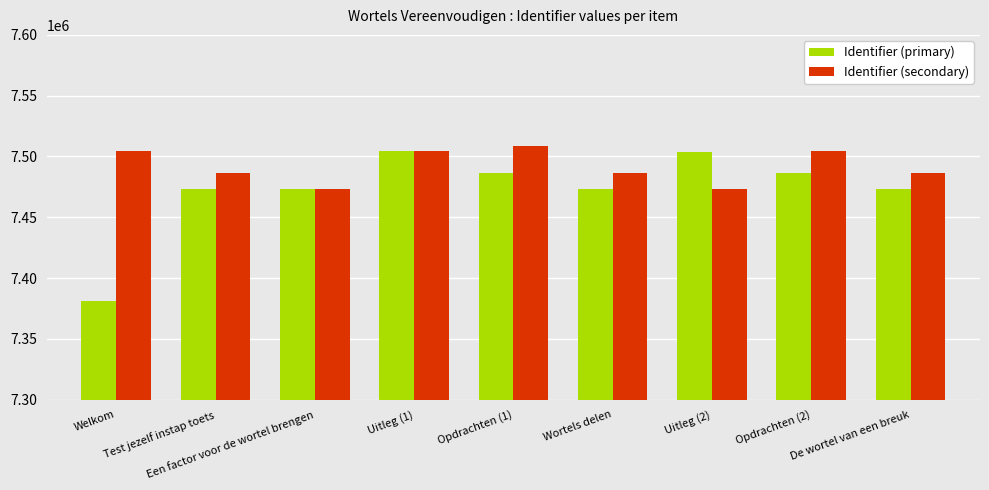

List the series in order of their overall mean, highest first.

Identifier (secondary), Identifier (primary)